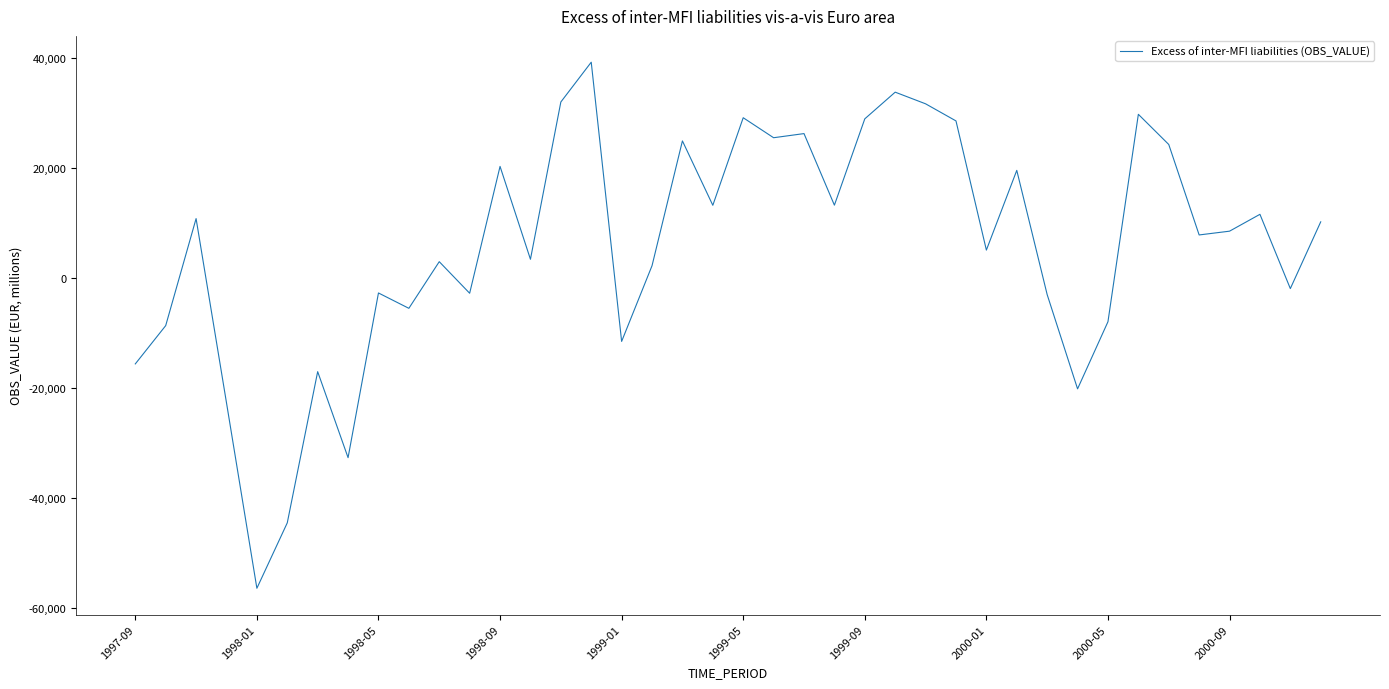

True or false: there are more than 2 points higher than both neighbors.

True